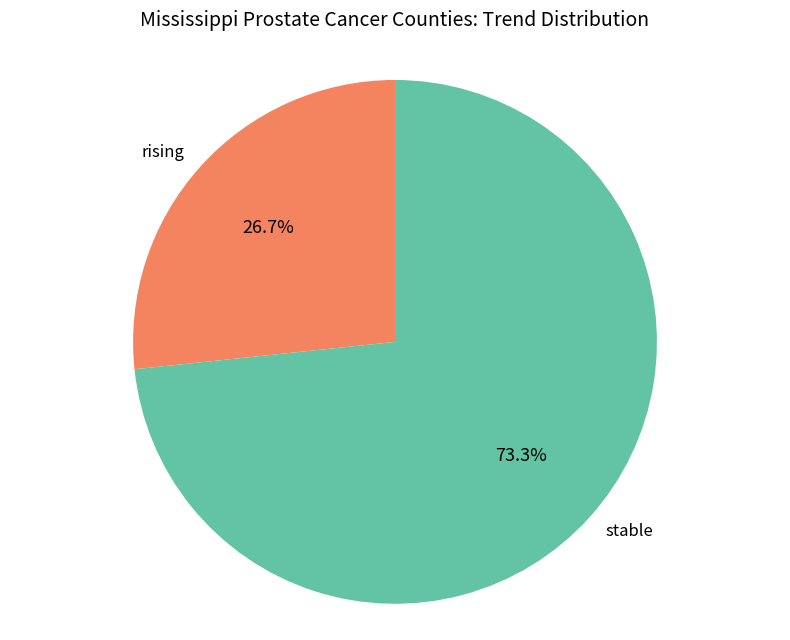

What portion of the pie excludes rising?

73.3%